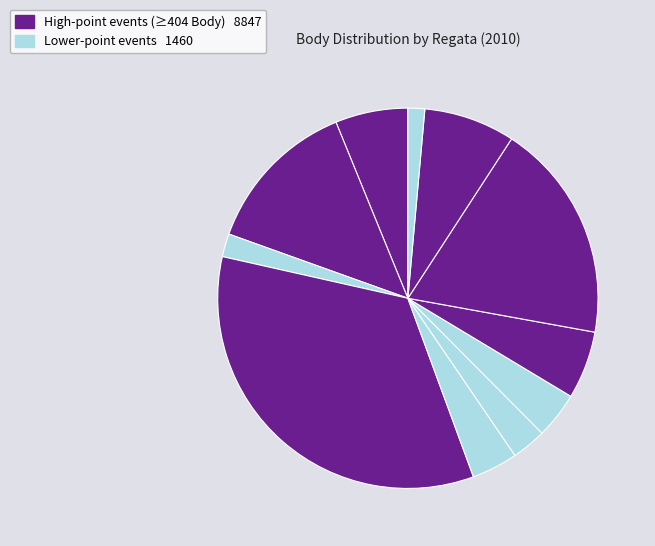

To the nearest percent, what is the difference between the largest and smallest slice percentages?

33%